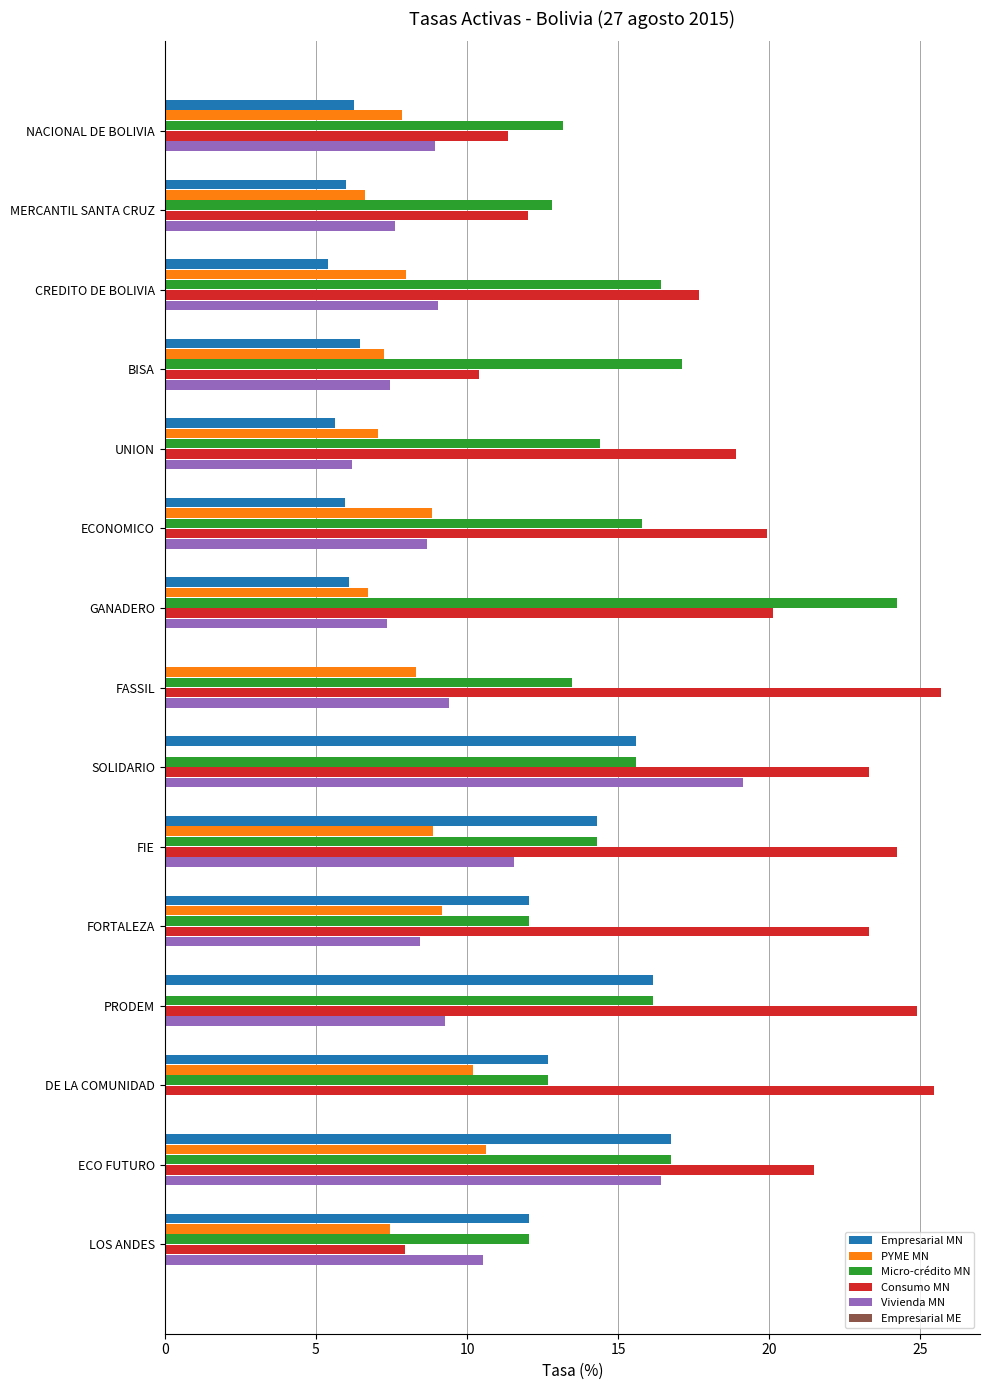

Which series changed the most between SOLIDARIO and PRODEM?

Vivienda MN